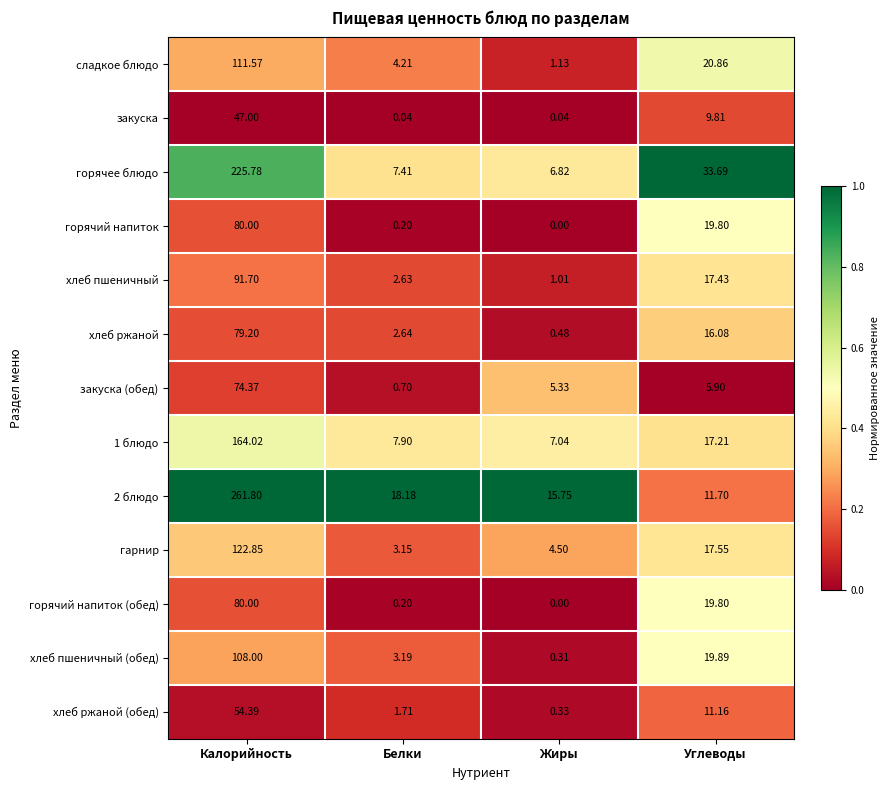

Between Жиры and Углеводы, which series saw the biggest shift?

горячее блюдо